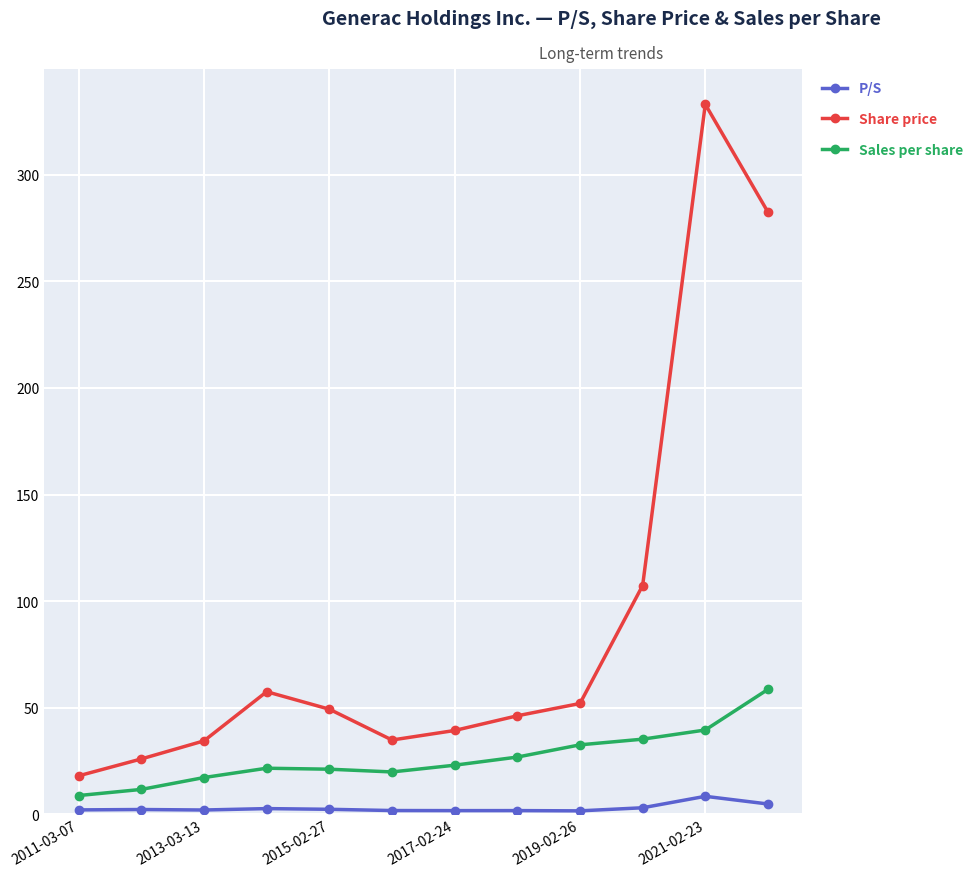

Does the chart have visible grid lines?

Yes